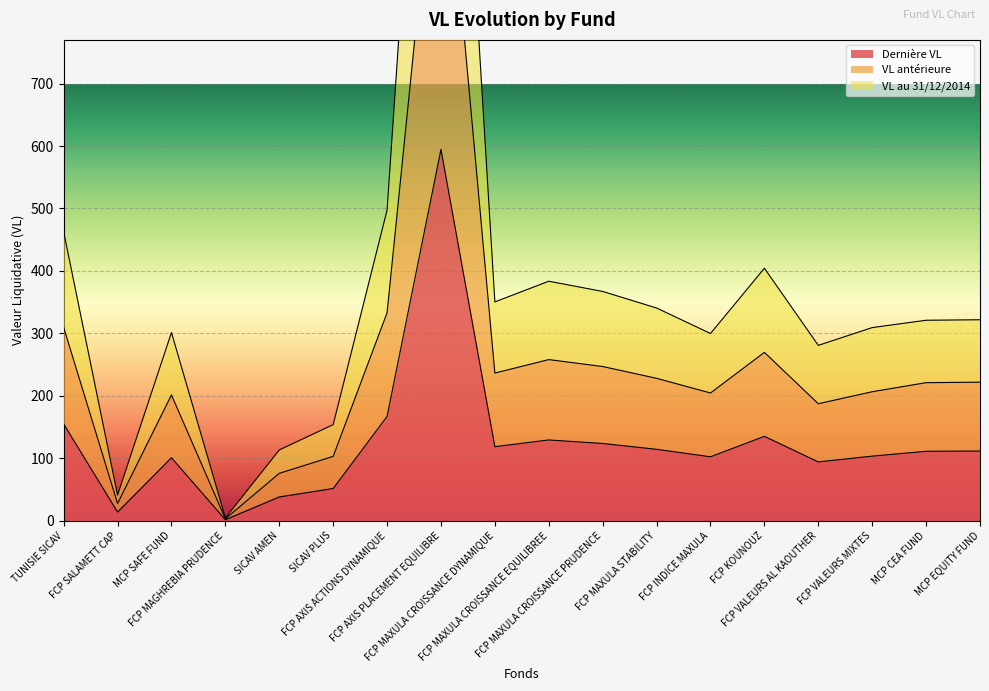

Which category has the highest value in the VL au 31/12/2014 series?

FCP AXIS PLACEMENT EQUILIBRE